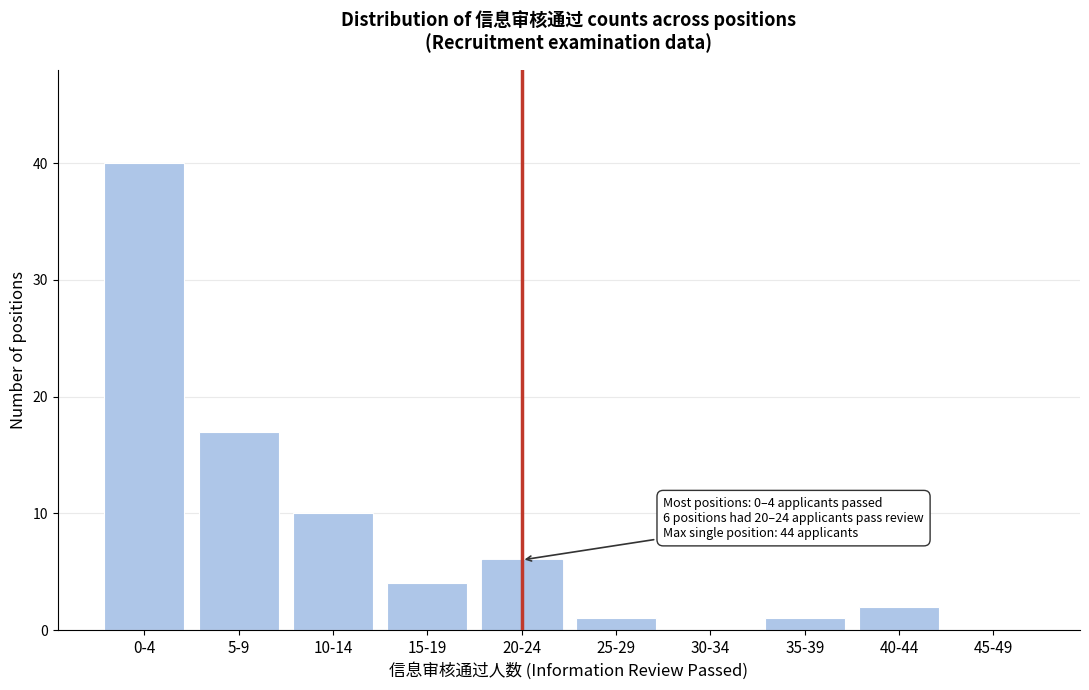

Reading right to left, what are all the values shown in this chart?

45-49=0	40-44=2	35-39=1	30-34=0	25-29=1	20-24=6	15-19=4	10-14=10	5-9=17	0-4=40